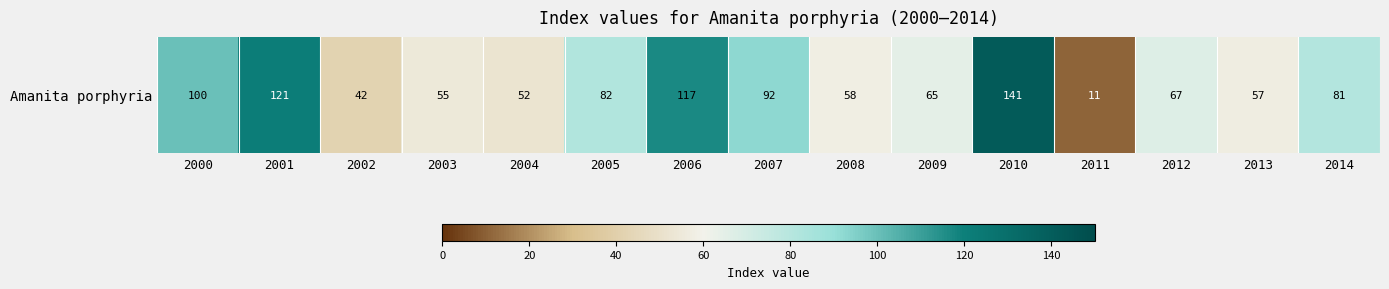

The chart shows a value of 53 at 2001. True or false?

False